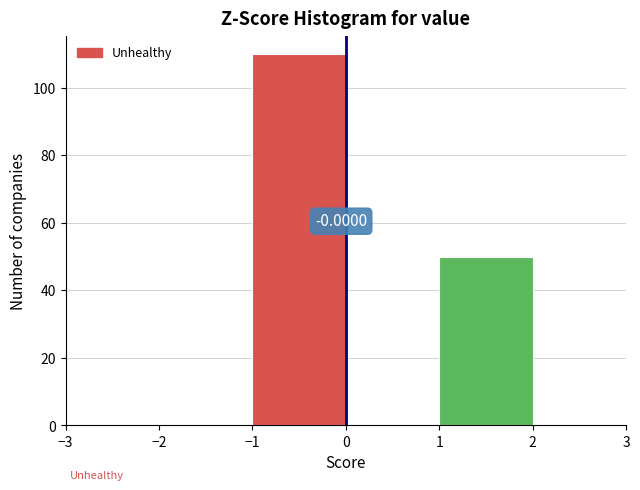

Which range on the x-axis has the tallest bar?

-1 to 0